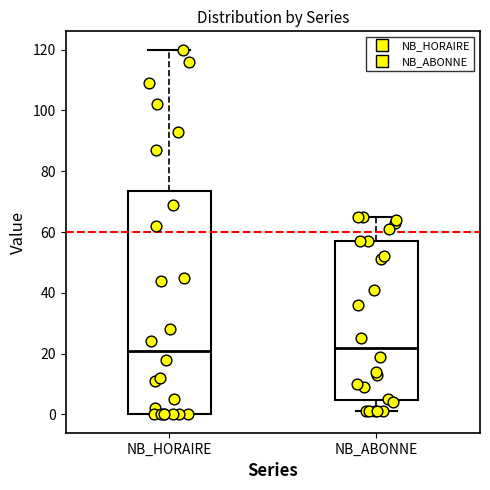

Reading left to right, read every box against the y-axis: the position of its median line, the range the box covers, and the ends of its whiskers. The values are not printed on the chart, so give them approximately, as read against the axis.

NB_HORAIRE: median 22, box 0 to 74, whiskers 0 to 120
NB_ABONNE: median 22, box 4 to 58, whiskers 2 to 66